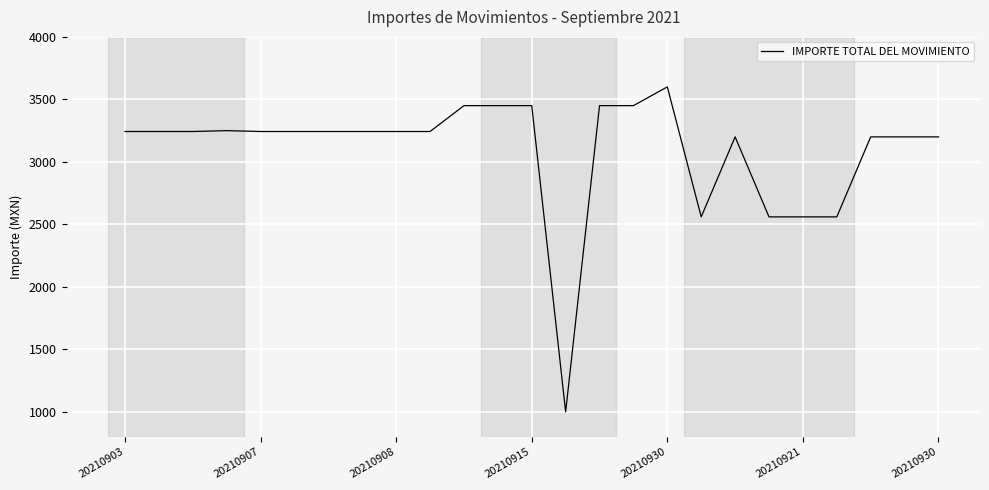

What is the difference between the maximum and minimum values?

2600